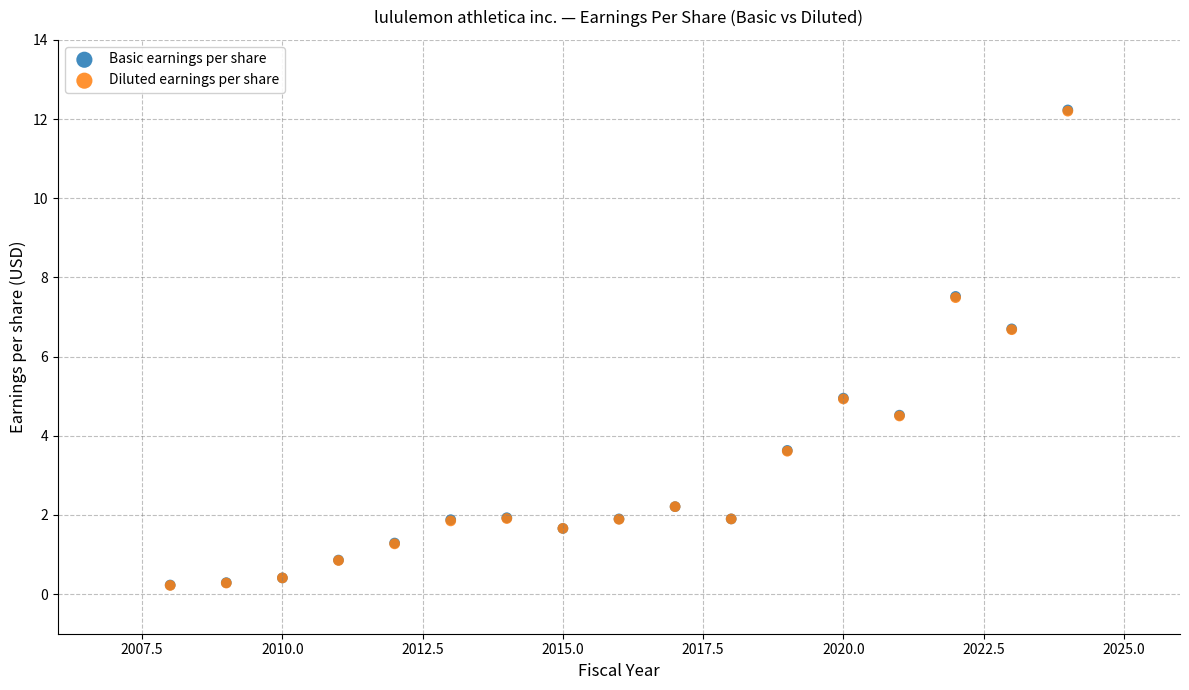

Which series has the largest Y range (max minus min)?

Basic earnings per share